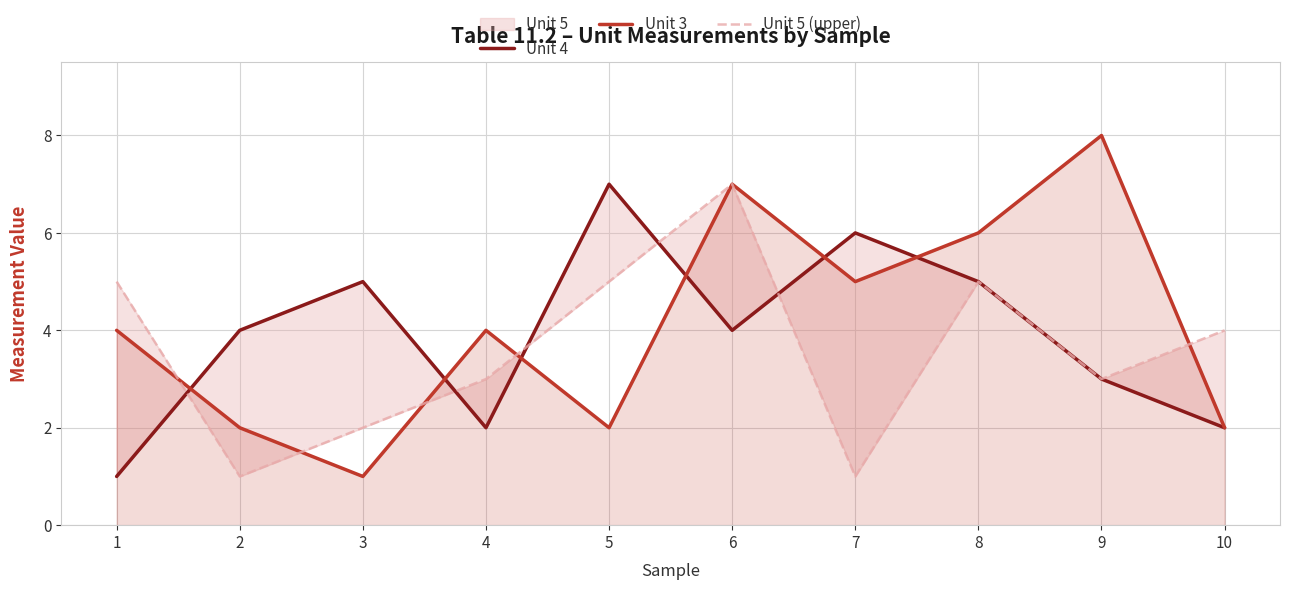

Is it true that Unit 5 (upper) equals 3 at 4?

True